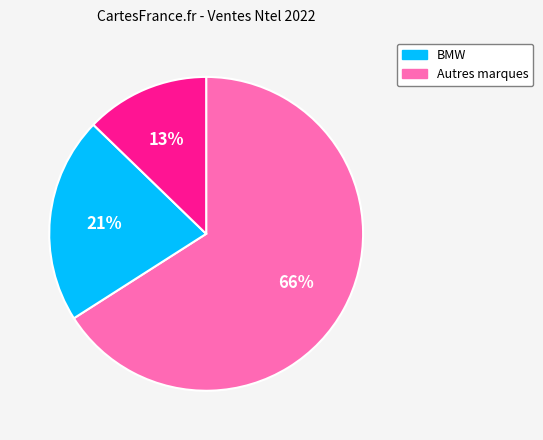

To the nearest percent, what is the average slice percentage?

33%